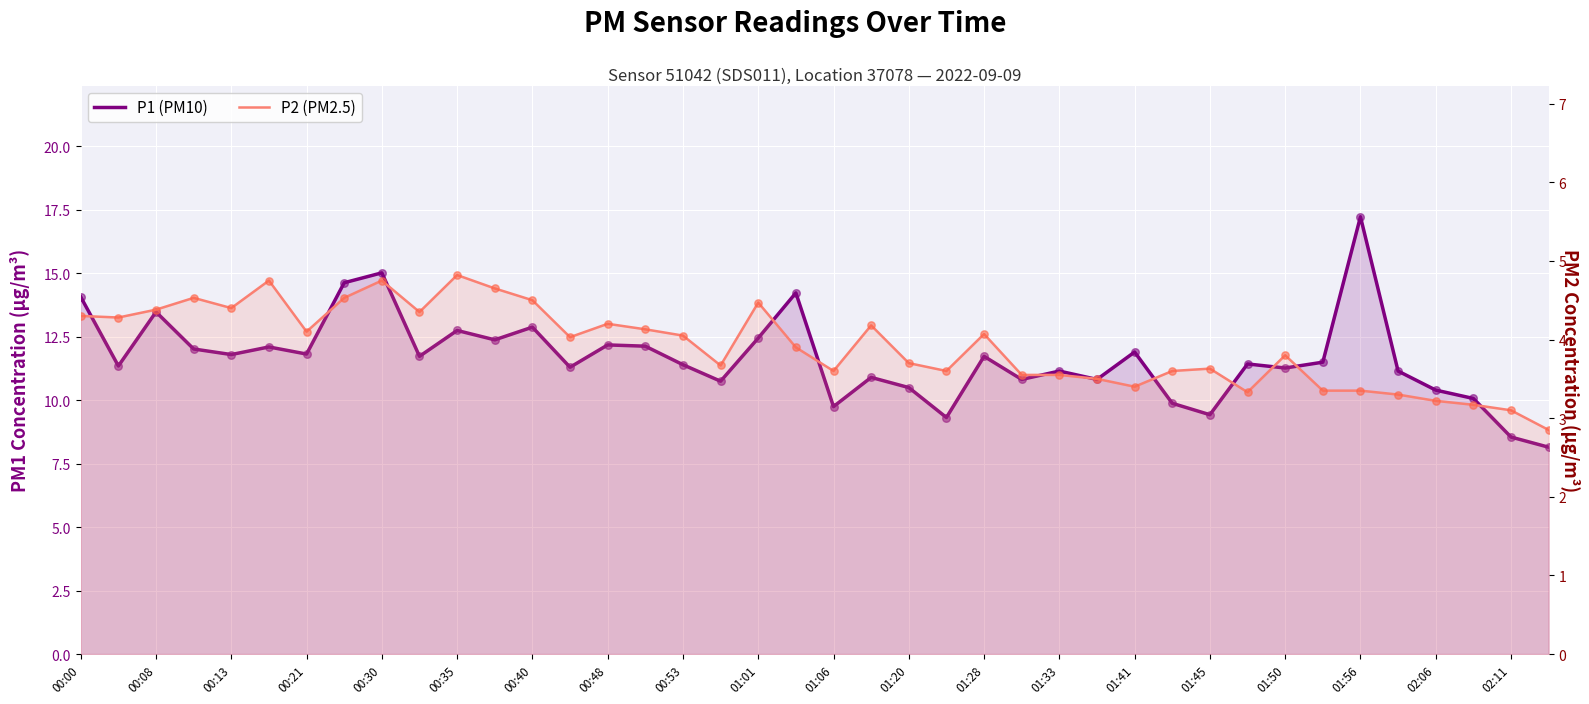

Which series reaches the maximum Y coordinate?

P1 (PM10)